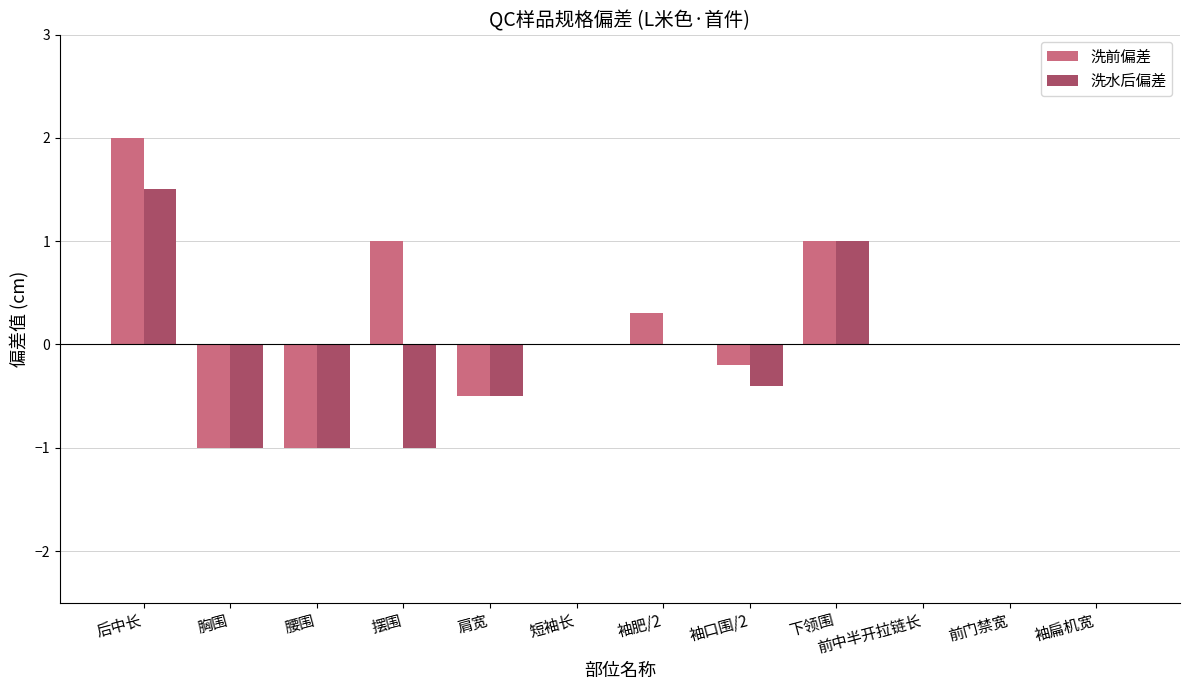

What is the difference between the 洗水后偏差 values at 腰围 and 袖肥/2?

1.0